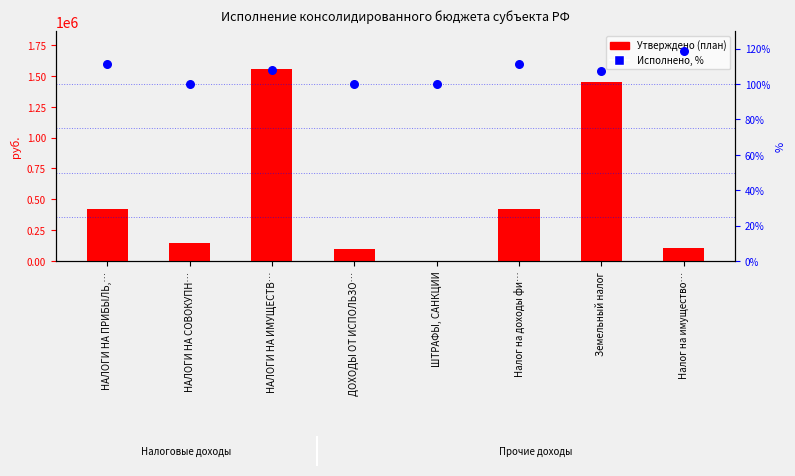

Which series reaches the minimum Y coordinate?

Исполнено, %